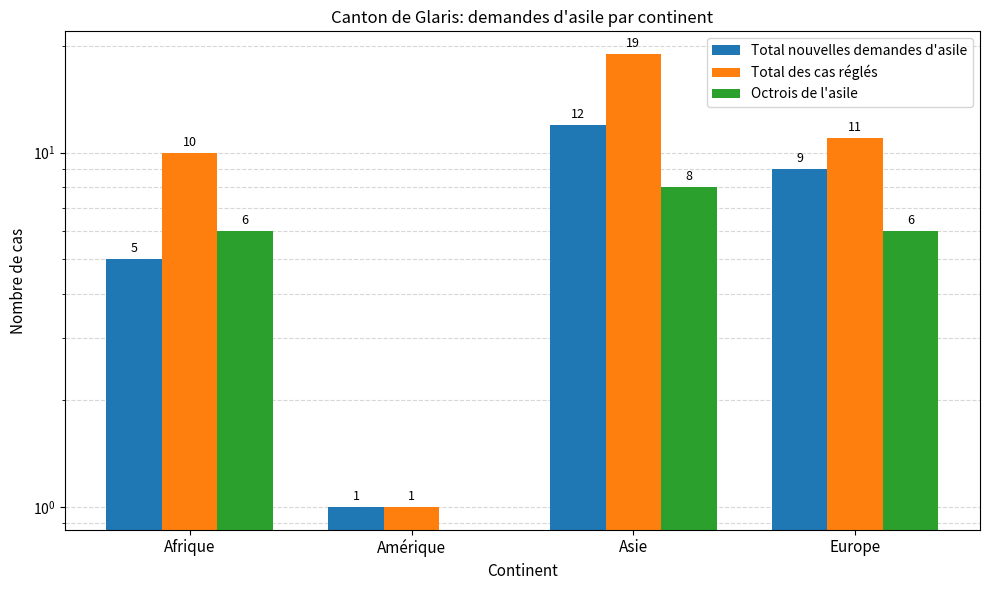

What is the label of the 1st bar from the left?

Afrique